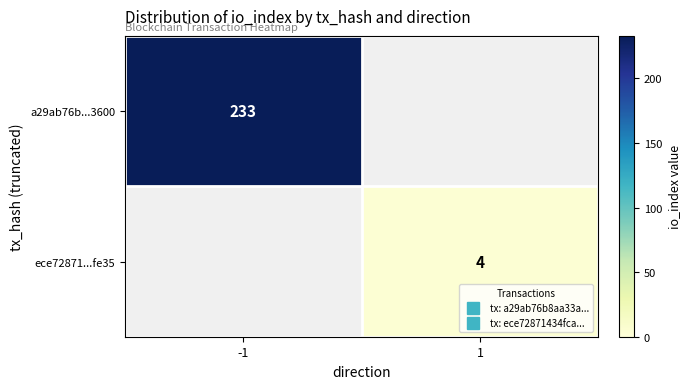

Which series has the largest range (max minus min)?

a29ab76b...3600